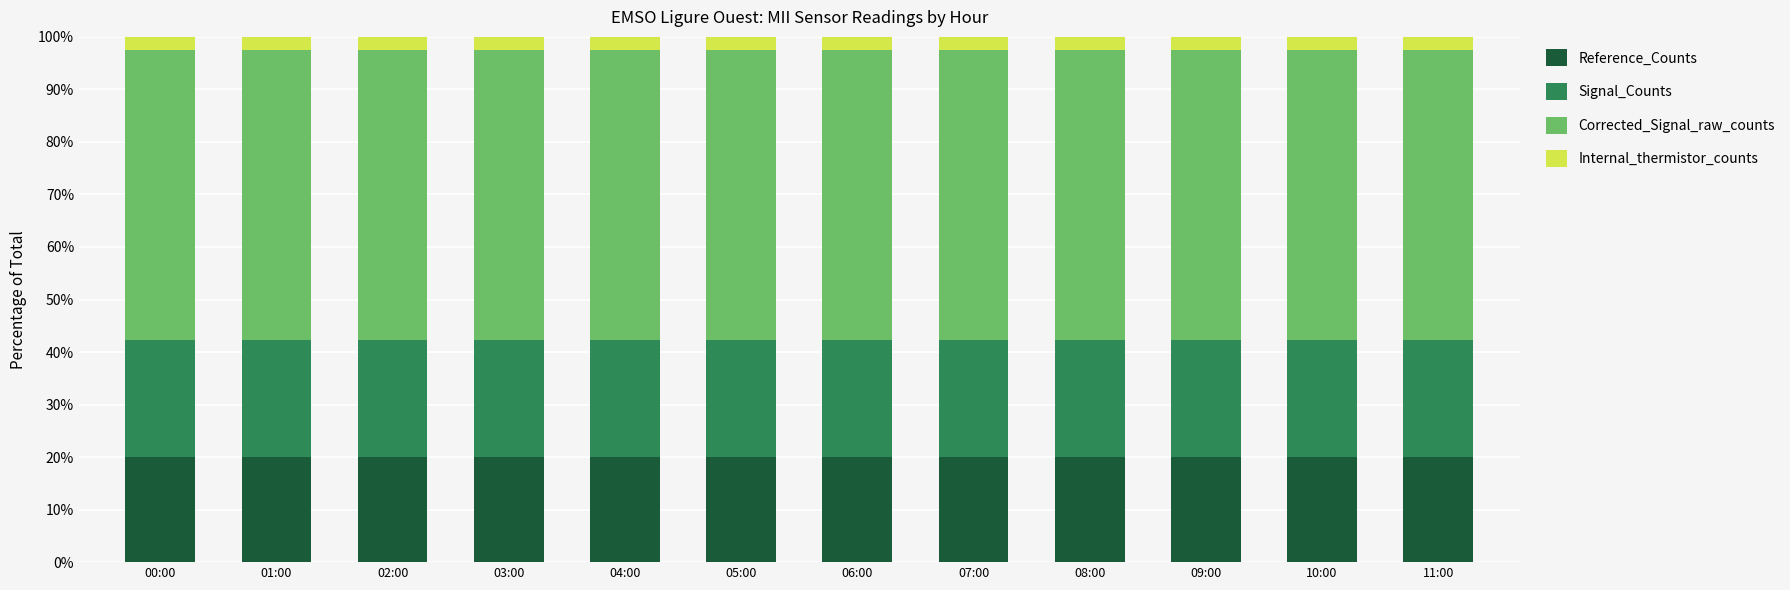

How many categories are shown in the chart?

12